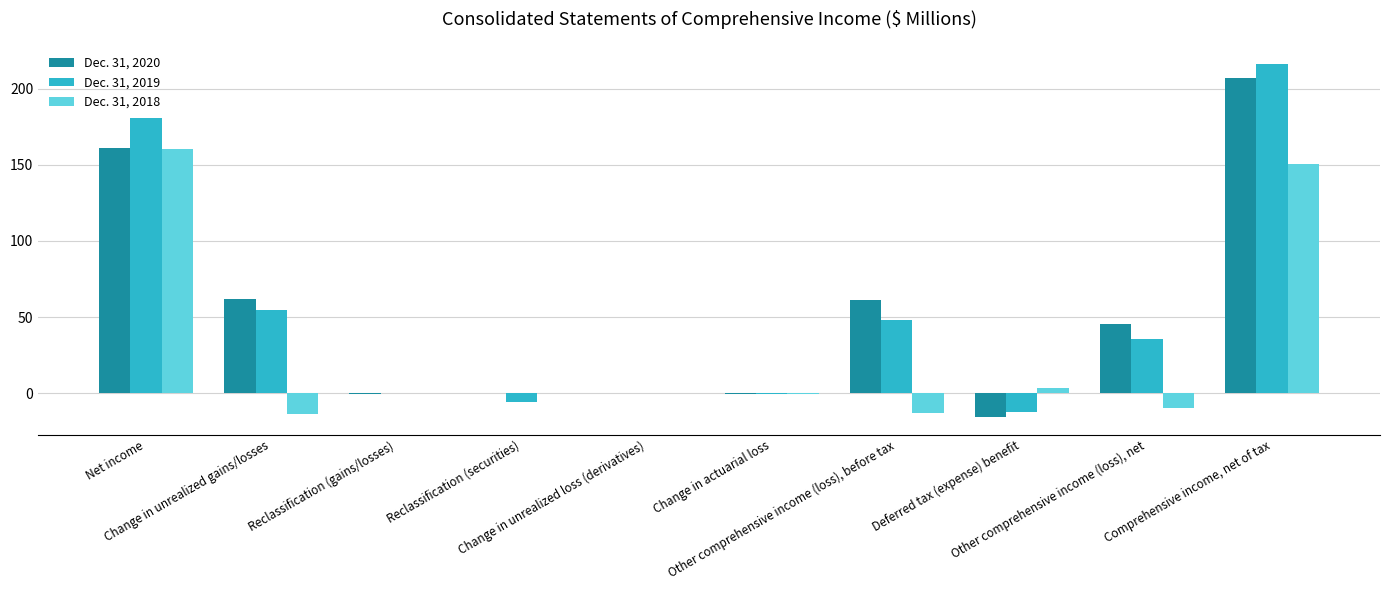

What is the greatest value displayed?

216.6